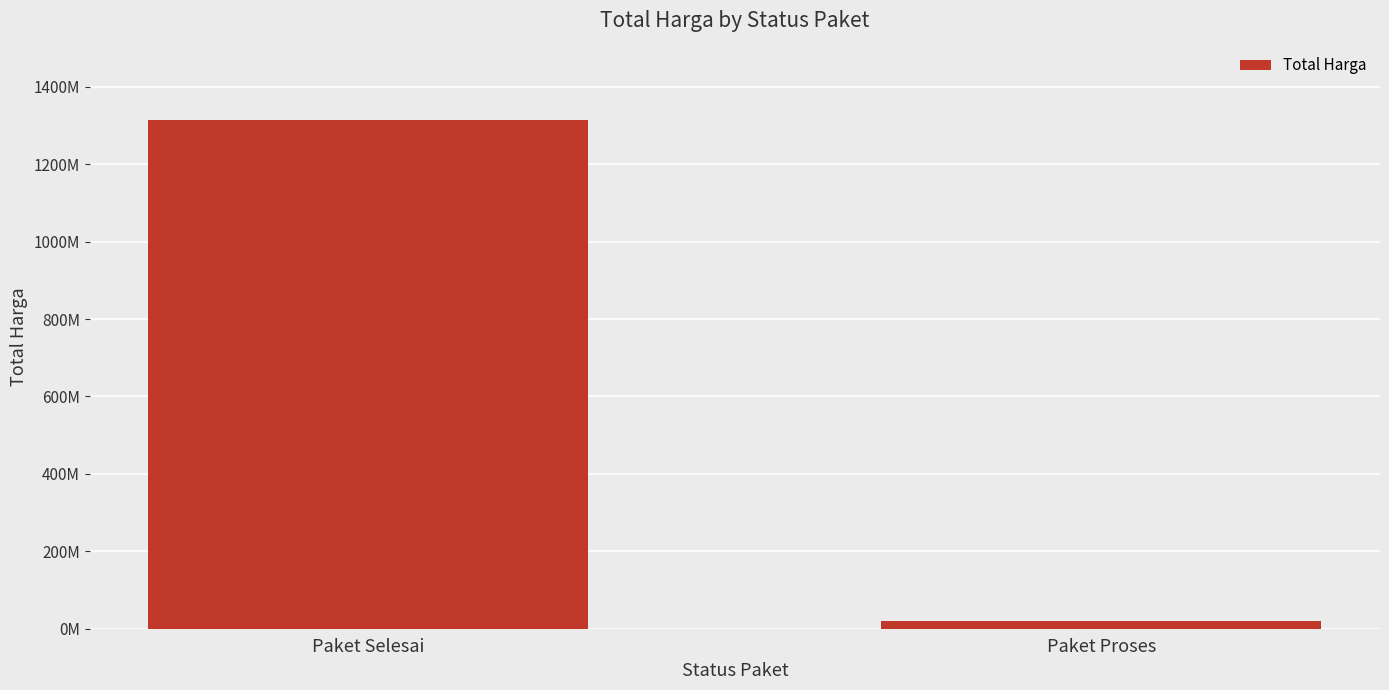

What is the sum of the values at Paket Selesai and Paket Proses?

1334110500